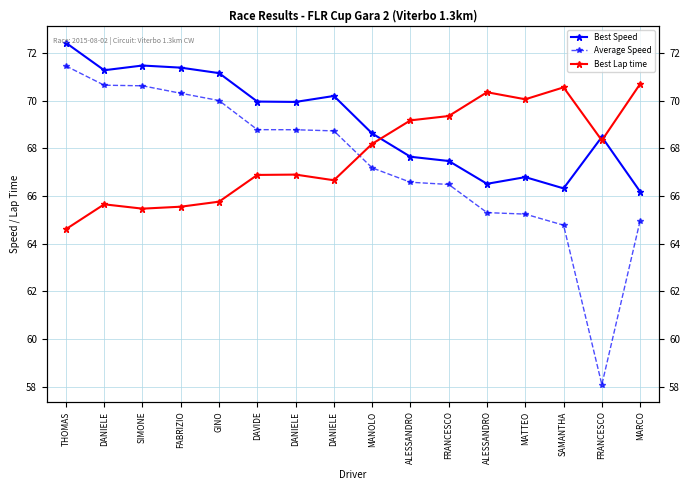

Where is the first local maximum for Best Lap time?

DANIELE